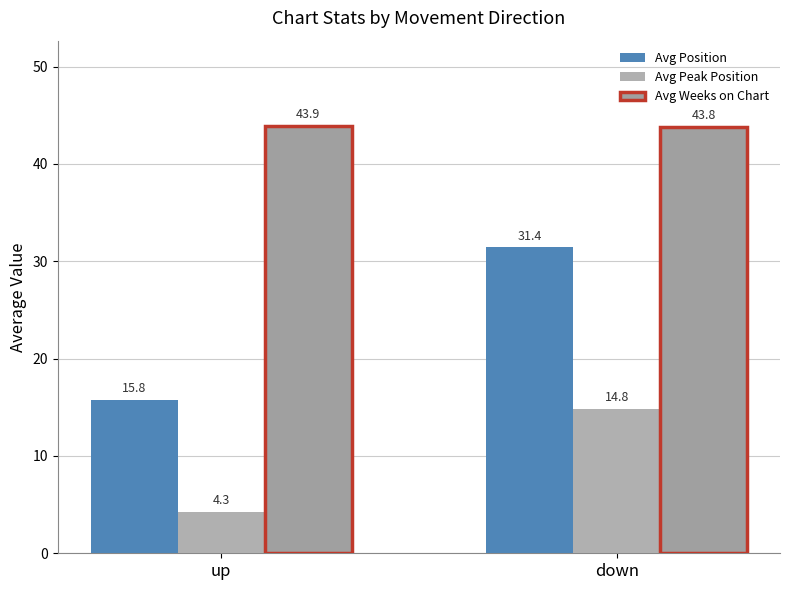

Reading left to right, extract all data points from this chart.

Avg Position: up=15.8	down=31.4
Avg Peak Position: up=4.3	down=14.8
Avg Weeks on Chart: up=43.9	down=43.8